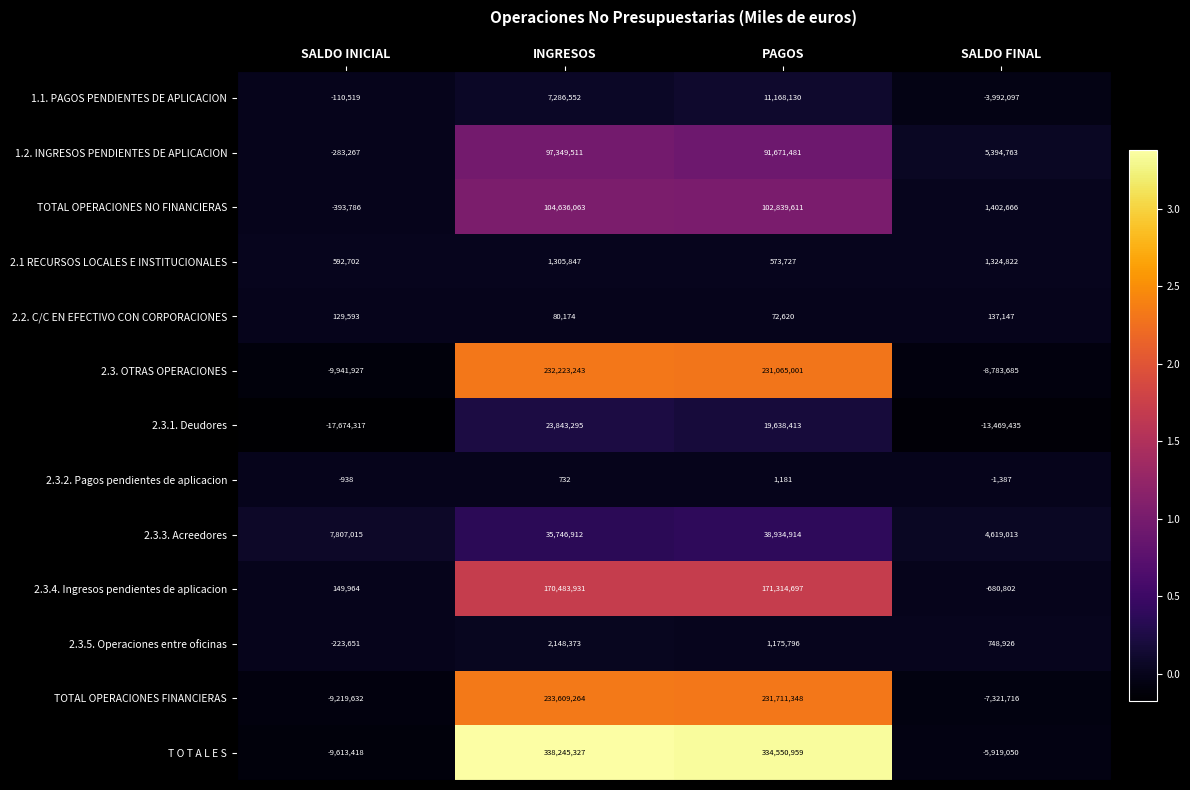

What is the total value across all series at SALDO INICIAL?

-38782181